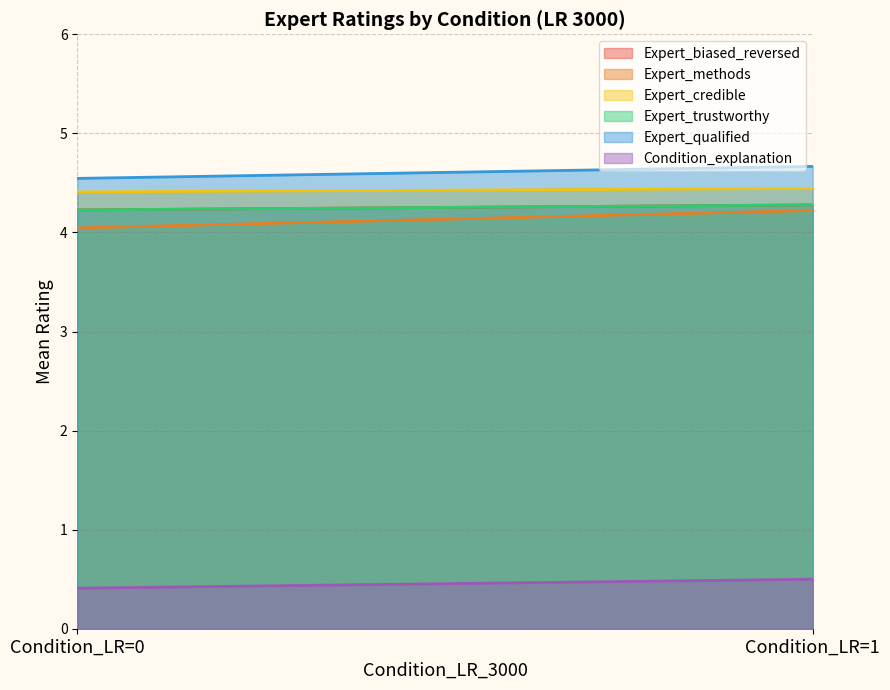

Rank the series by their maximum value, from highest to lowest.

Expert_qualified, Expert_biased_reversed, Expert_credible, Expert_trustworthy, Expert_methods, Condition_explanation